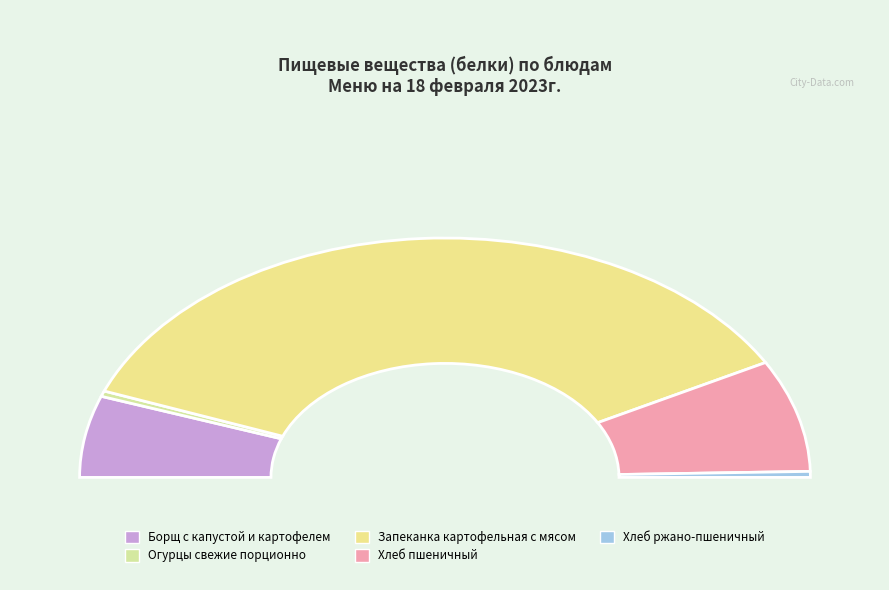

To the nearest percent, what portion does Хлеб ржано-пшеничный represent?

1%